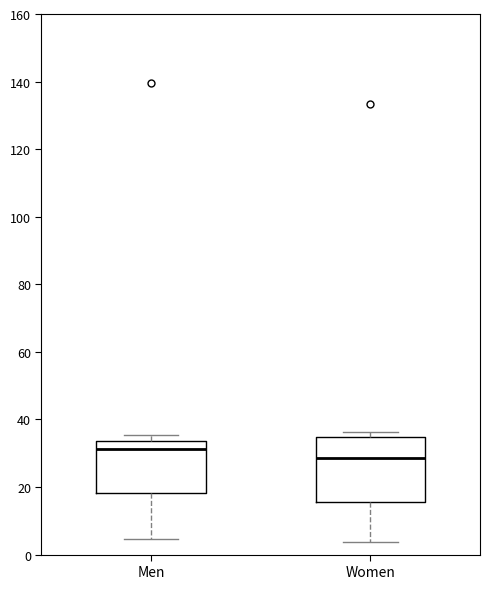

Reading left to right, transcribe this box plot: for each box, give where its median line is, the range the box spans, and where its two whiskers end, as read against the y-axis. The values are not printed on the chart, so give them approximately, as read against the axis.

Men: median 32, box 18 to 34, whiskers 4 to 36
Women: median 28, box 16 to 34, whiskers 4 to 36